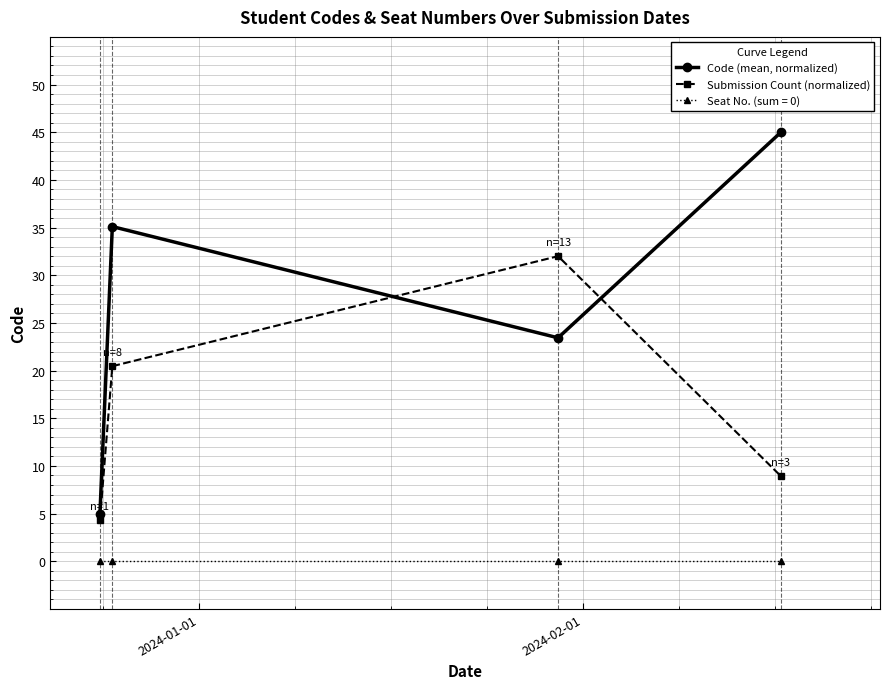

What is the value of the Code (mean, normalized) point at the 1st from the left?

5.0